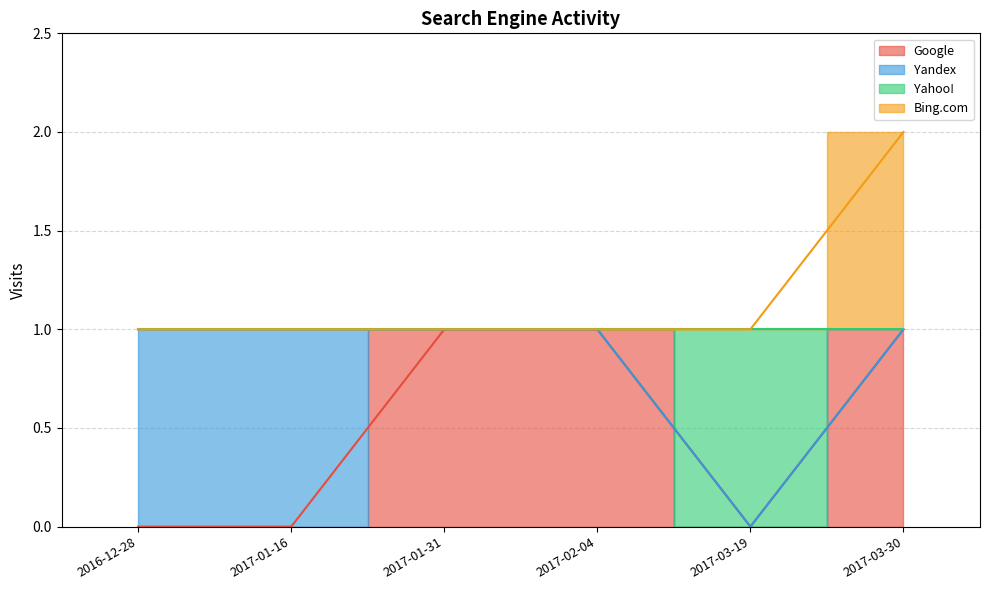

Does the chart have visible grid lines?

Yes